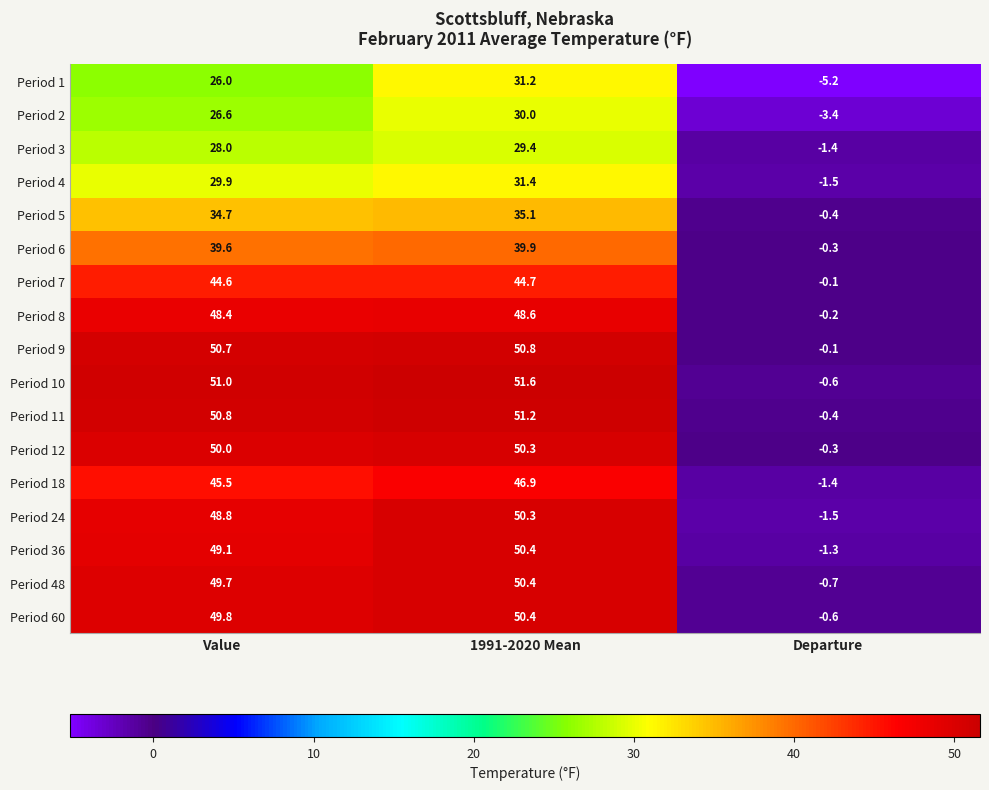

What is the minimum value for Period 4?

-1.5